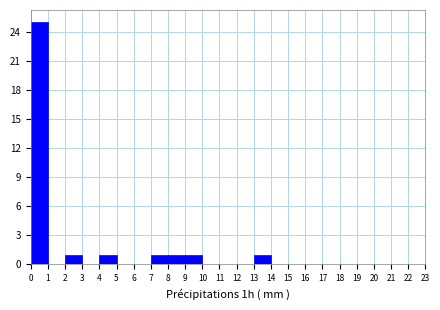

Reading left to right, transcribe this chart: for each bar, give the range it covers on the x-axis and its height. The values are not printed on the chart, so give them approximately, as read against the axis.

0 to 1: 25
1 to 2: 0
2 to 3: 1
3 to 4: 0
4 to 5: 1
5 to 6: 0
6 to 7: 0
7 to 8: 1
8 to 9: 1
9 to 10: 1
10 to 11: 0
11 to 12: 0
12 to 13: 0
13 to 14: 1
14 to 15: 0
15 to 16: 0
16 to 17: 0
17 to 18: 0
18 to 19: 0
19 to 20: 0
20 to 21: 0
21 to 22: 0
22 to 23: 0